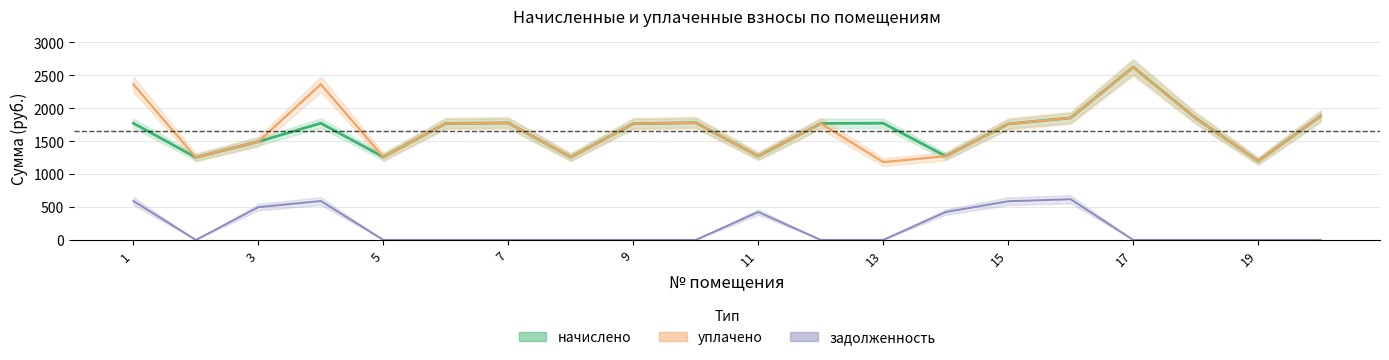

What is the total value across all series at 1?

4729.2